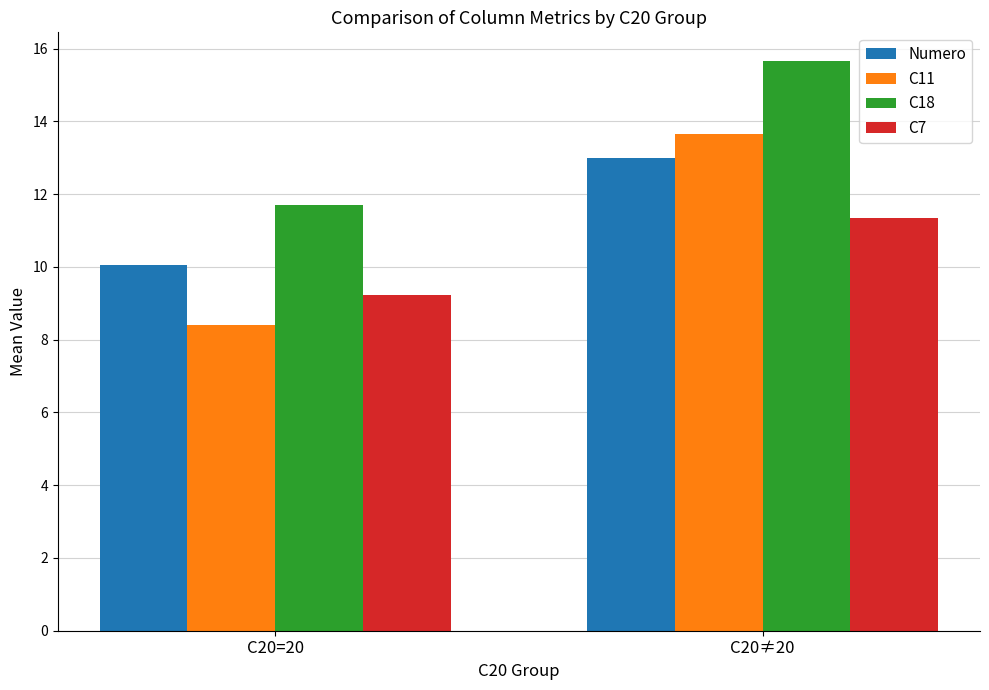

What is the label of the 2nd bar from the right?

C20=20